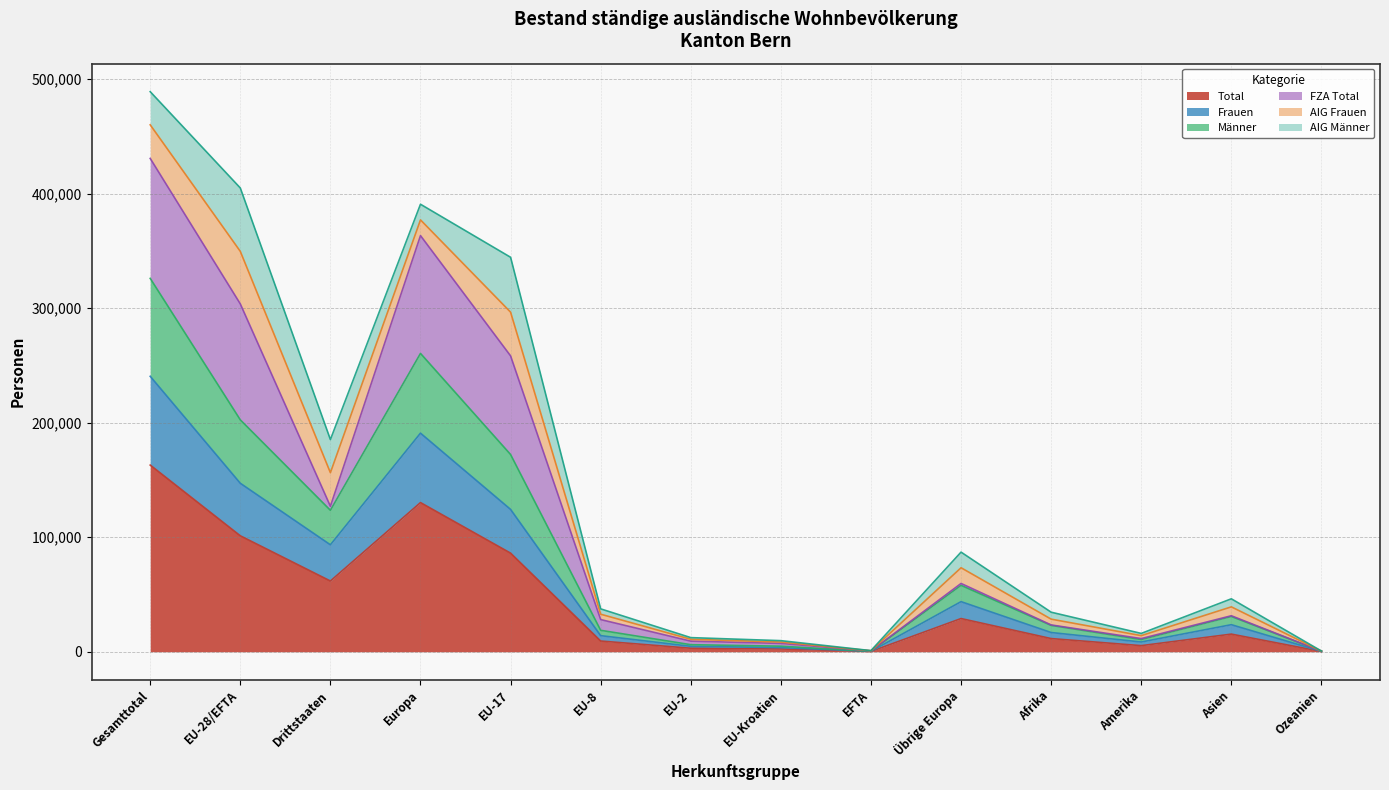

Which category has the highest value in the Total series?

Gesamttotal